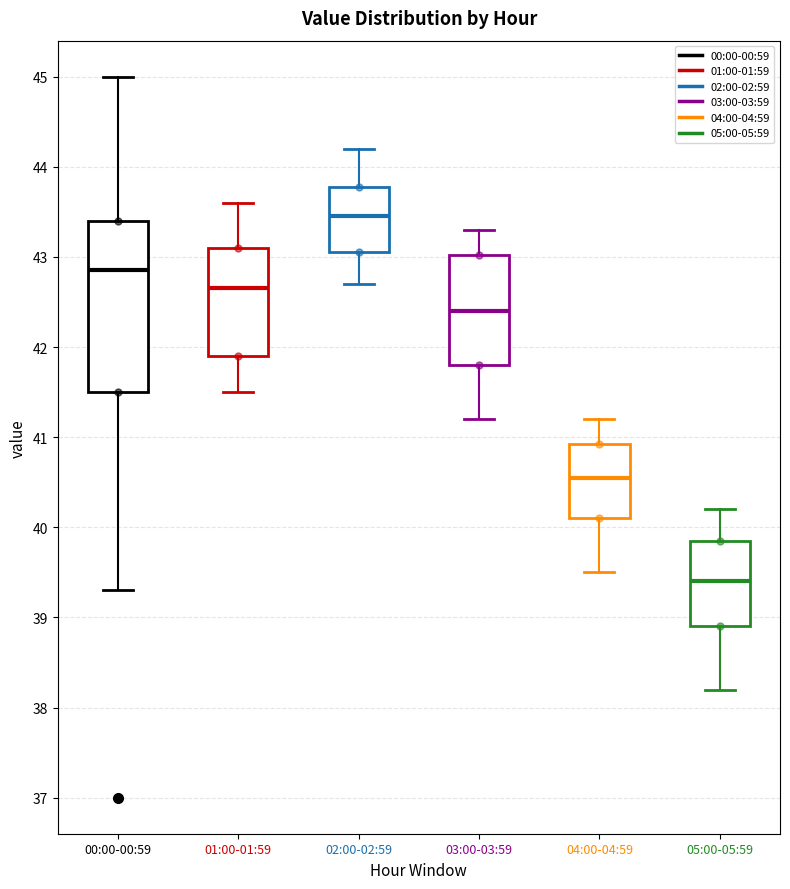

Which box has the highest median line?

02:00-02:59